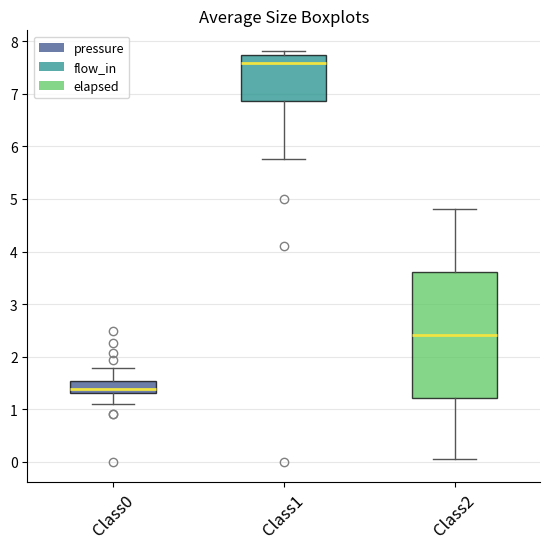

Comparing the boxes themselves (not the whiskers), which one is the tallest?

Class2